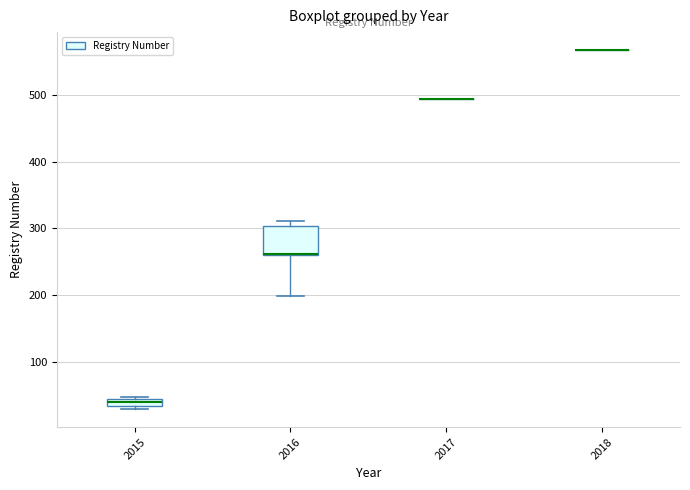

Comparing the boxes themselves (not the whiskers), which one is the tallest?

2016